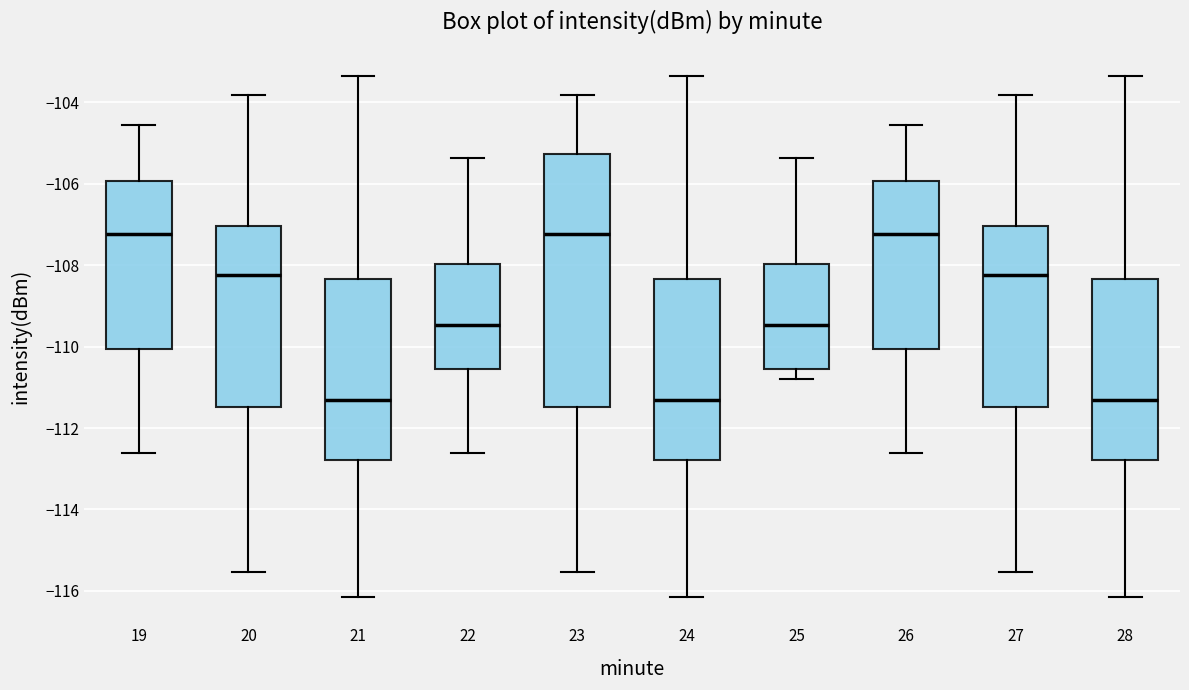

Where does the upper whisker of the box at x = 27 end on the y-axis? The values are not printed on the chart, so give them approximately, as read against the axis.

-103.8